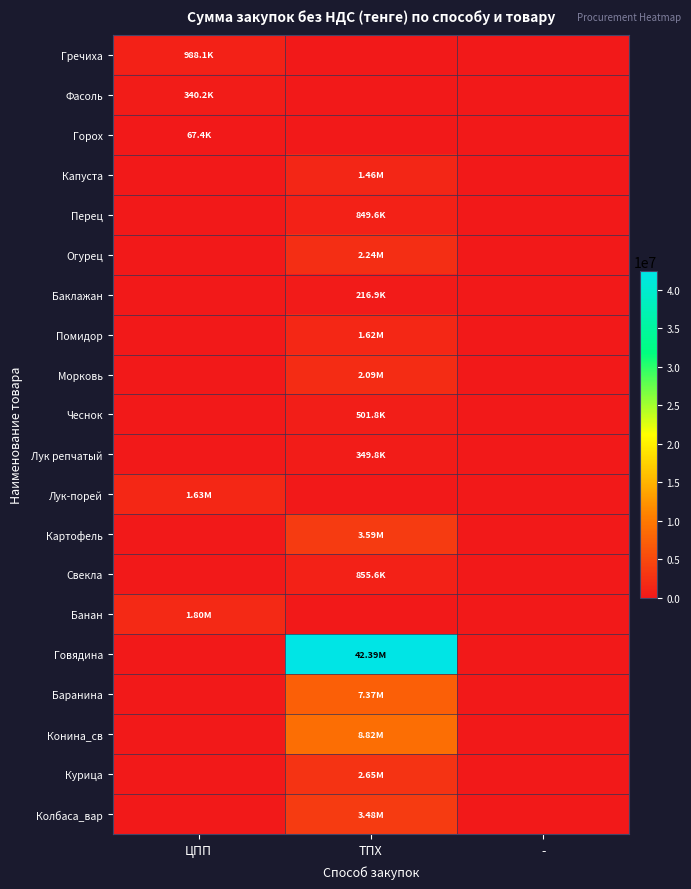

Which series has the widest spread of values?

Говядина